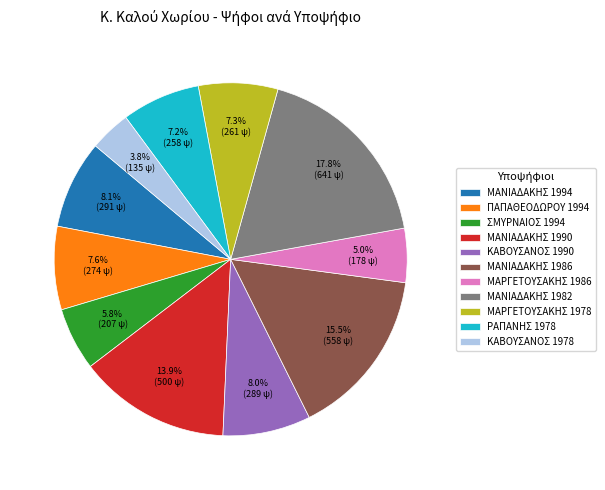

Is ΜΑΡΓΕΤΟΥΣΑΚΗΣ 1986 the majority of the pie?

No